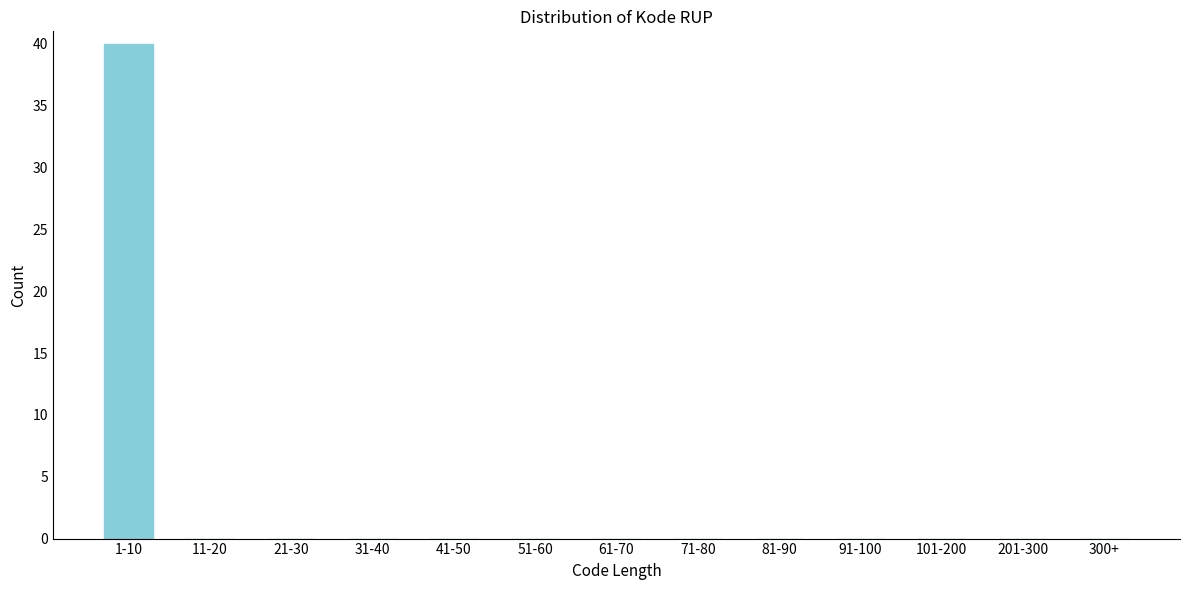

Reading right to left, list all the values displayed in this chart.

300+=0	201-300=0	101-200=0	91-100=0	81-90=0	71-80=0	61-70=0	51-60=0	41-50=0	31-40=0	21-30=0	11-20=0	1-10=40